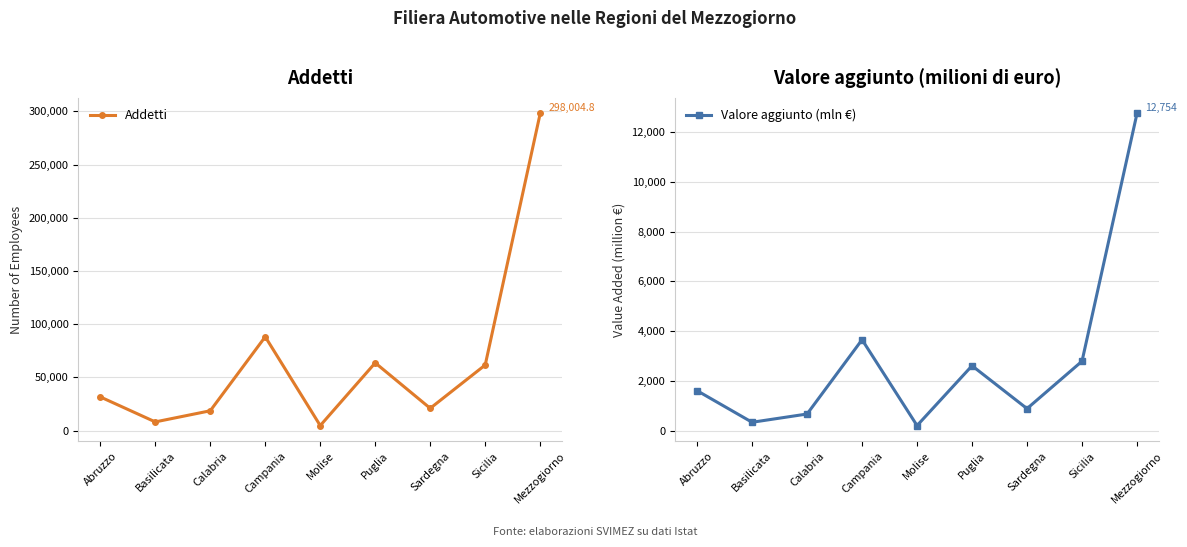

How many lines are shown in the chart?

2